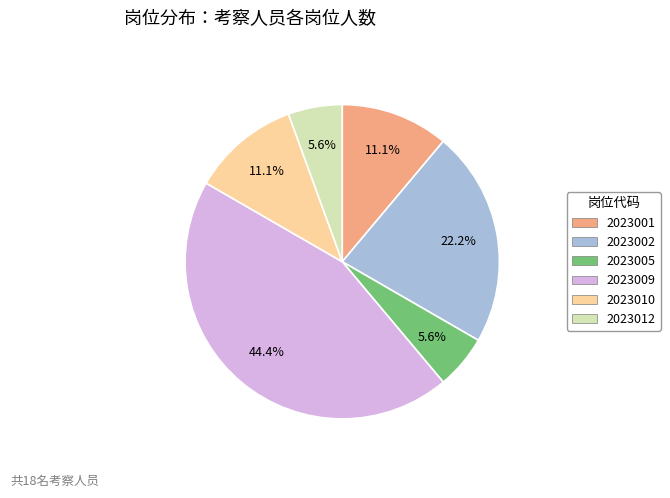

To the nearest percent, what is the difference between the largest and smallest slice percentages?

39%